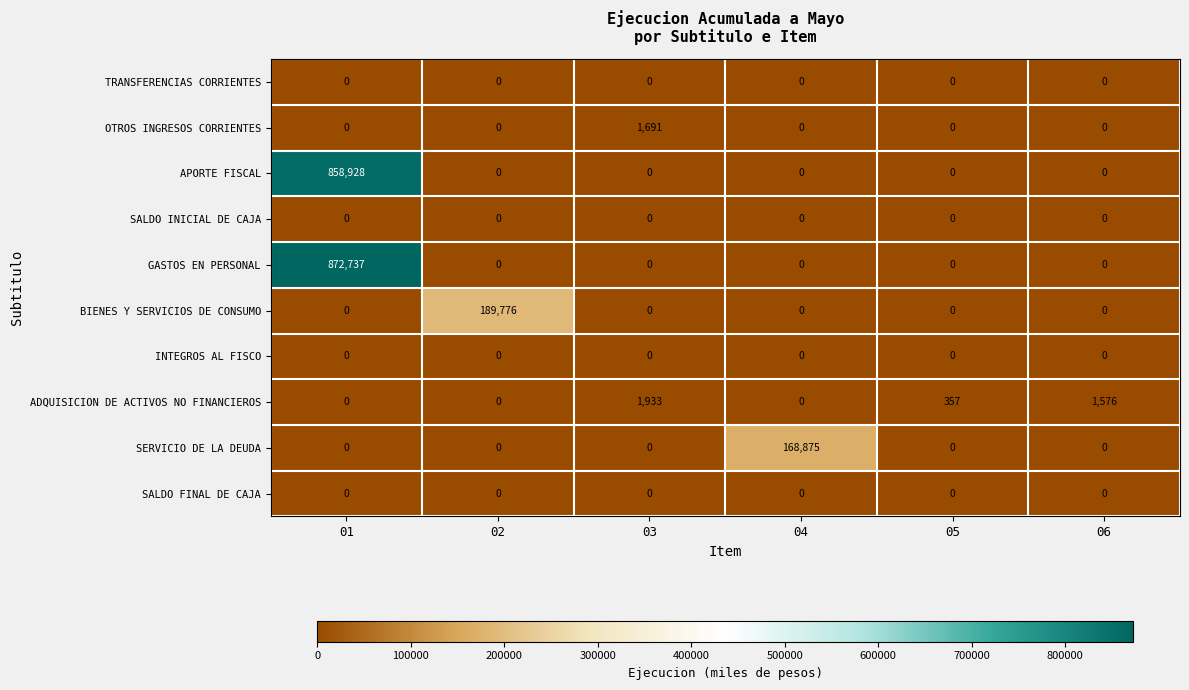

Which series changed the most between 04 and 06?

SERVICIO DE LA DEUDA